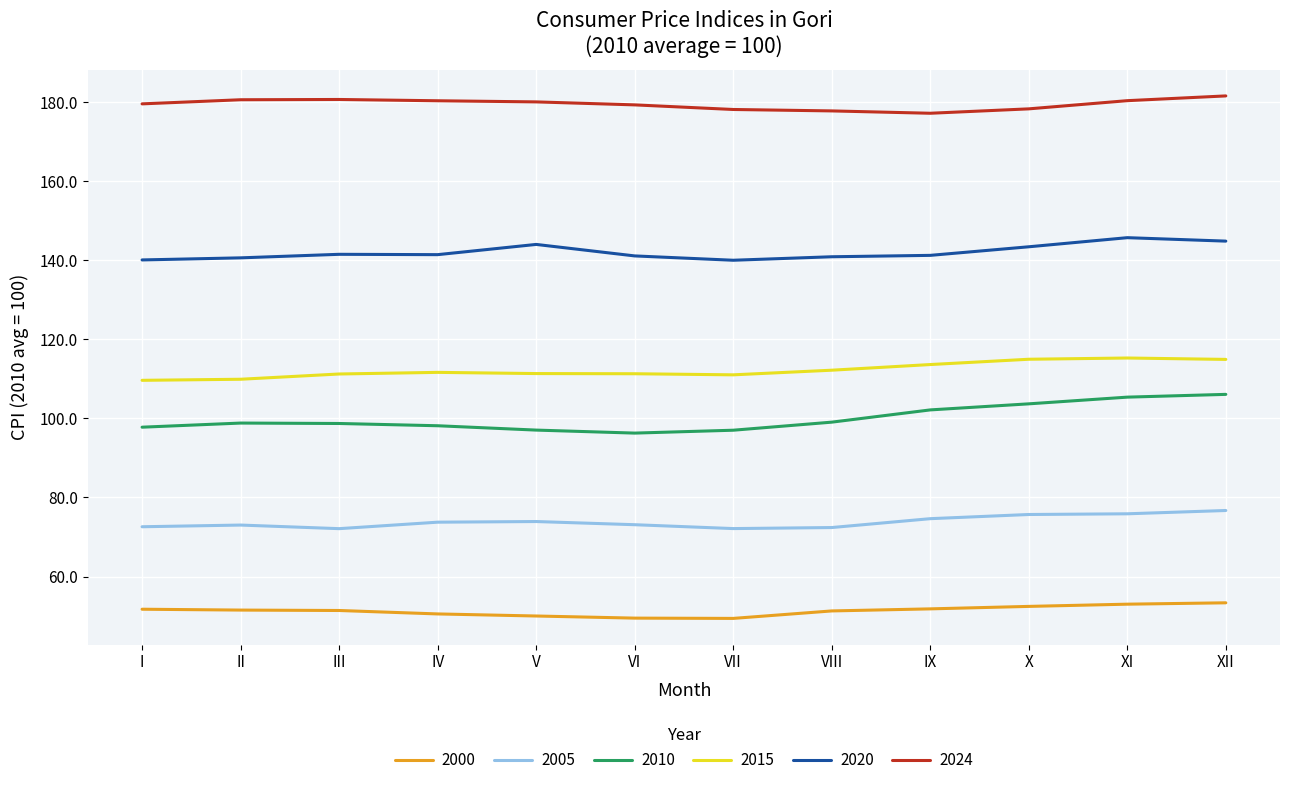

True or false: 2005 and 2020 cross at least once.

False